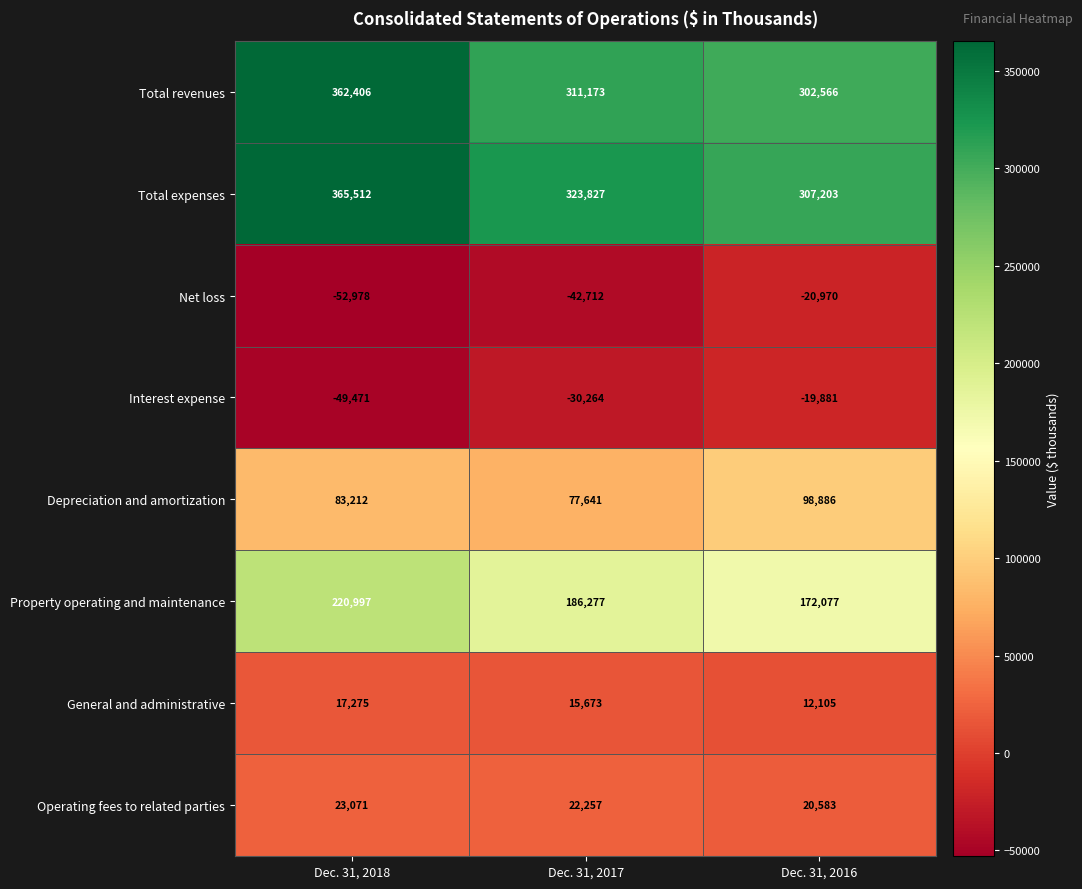

Rank the series at Dec. 31, 2016 from lowest to highest value.

Net loss, Interest expense, General and administrative, Operating fees to related parties, Depreciation and amortization, Property operating and maintenance, Total revenues, Total expenses